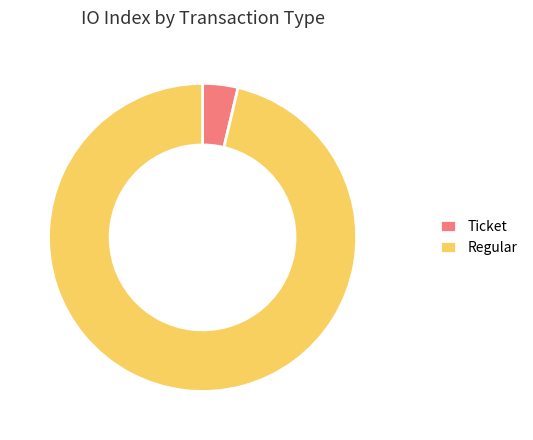

Is it true that Regular is 84% of the pie?

False